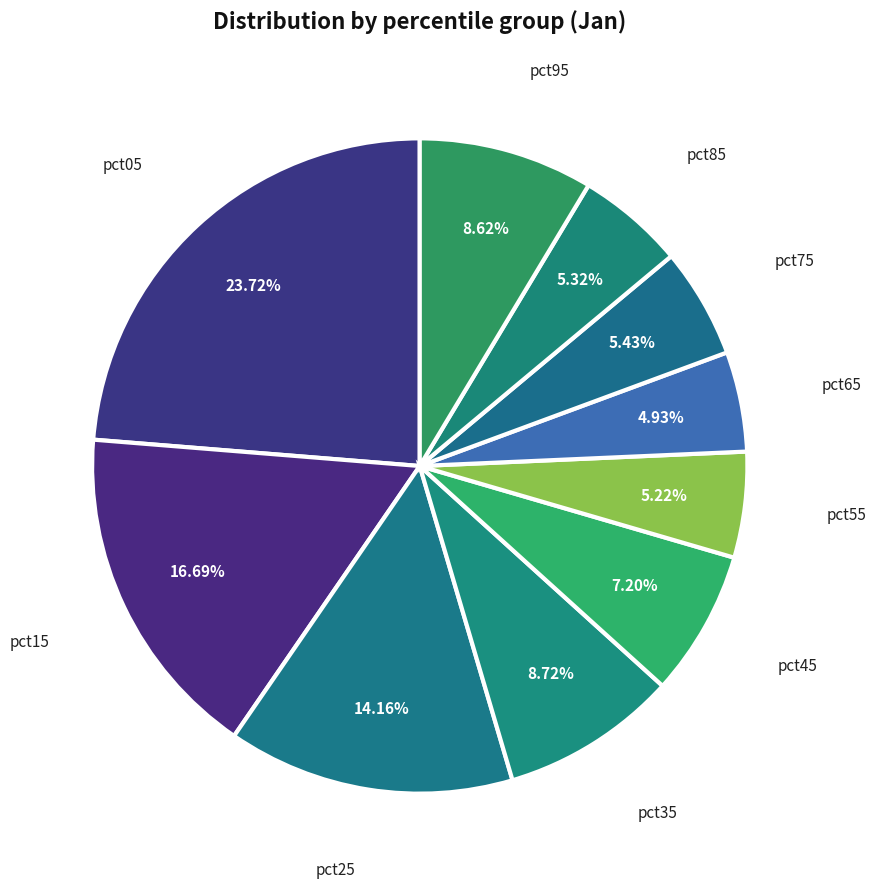

Rank the categories by value from highest to lowest.

pct05, pct15, pct25, pct35, pct95, pct45, pct75, pct85, pct55, pct65